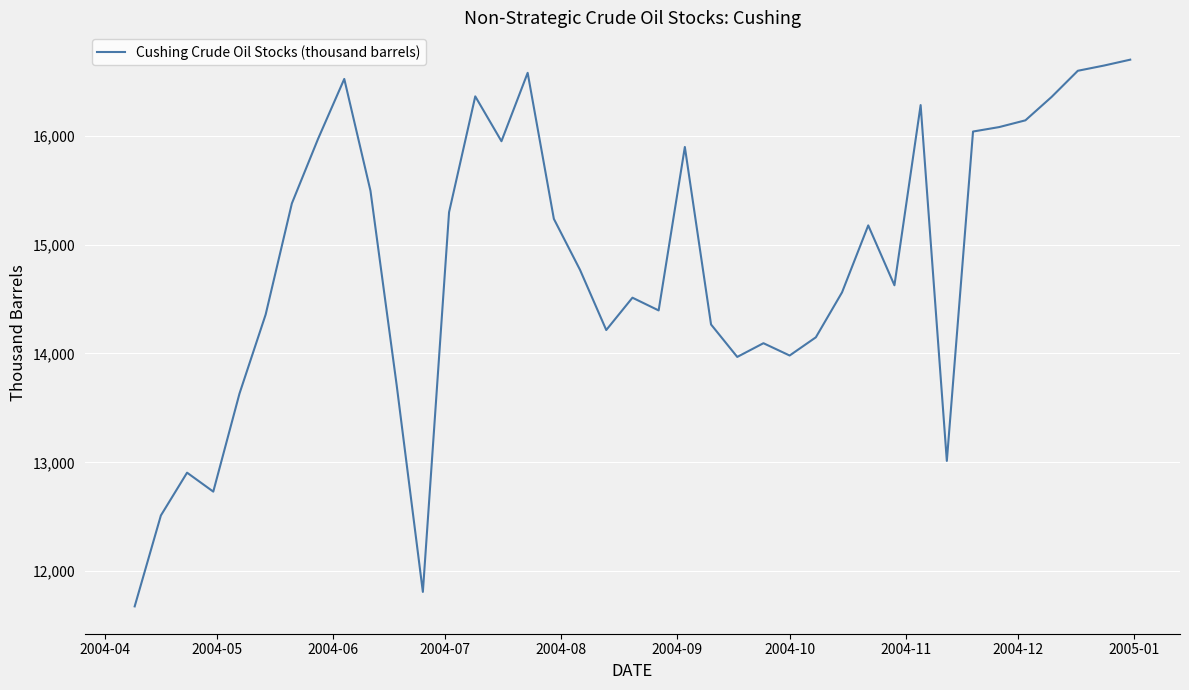

What is the difference between the maximum and minimum values?

5021